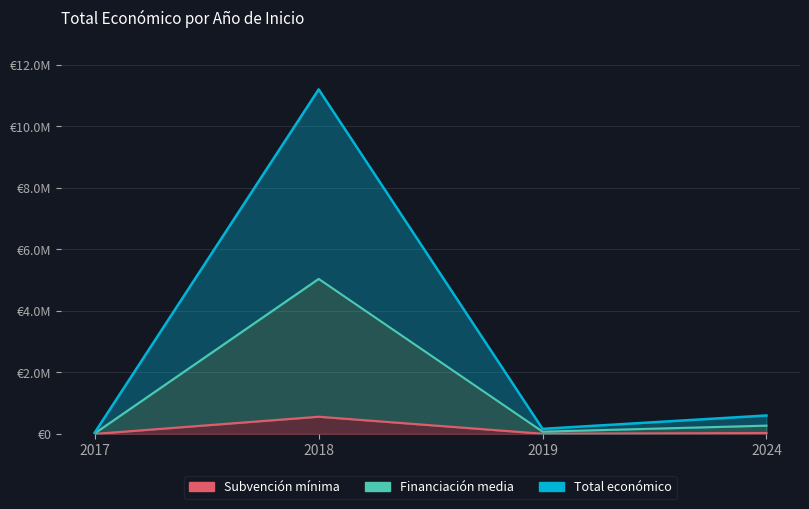

Does the chart display data point markers on the line(s)?

No